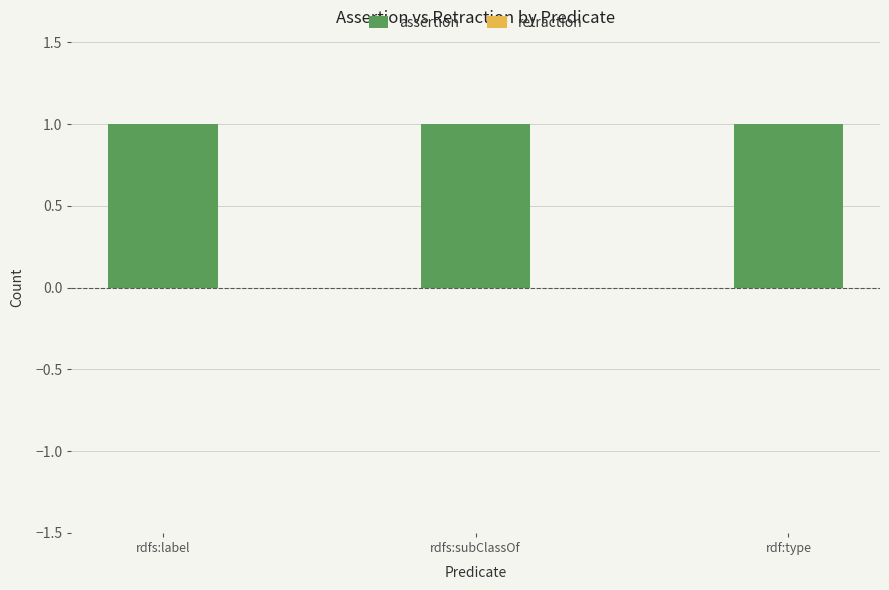

At which category is the sum across all series the highest?

rdfs:label